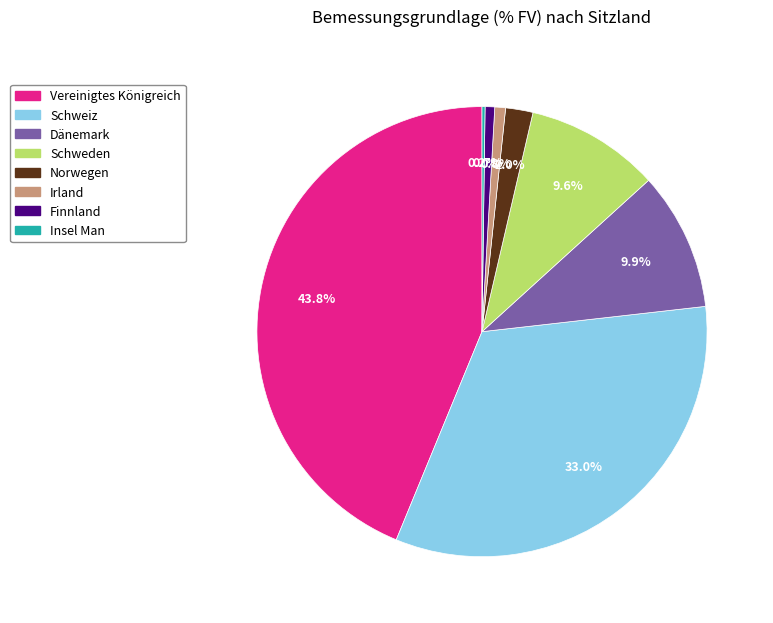

Does Finnland account for over 50% of the chart?

No